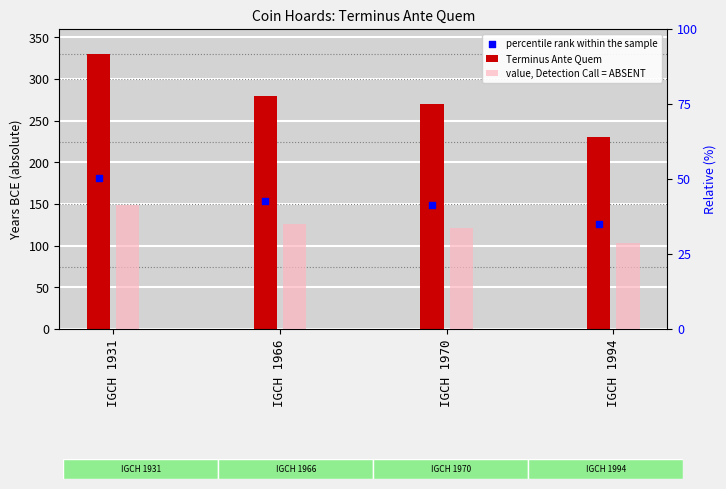

Is the value of Terminus Ante Quem at IGCH 1966 greater than the value of value, Detection Call = ABSENT at IGCH 1994?

Yes